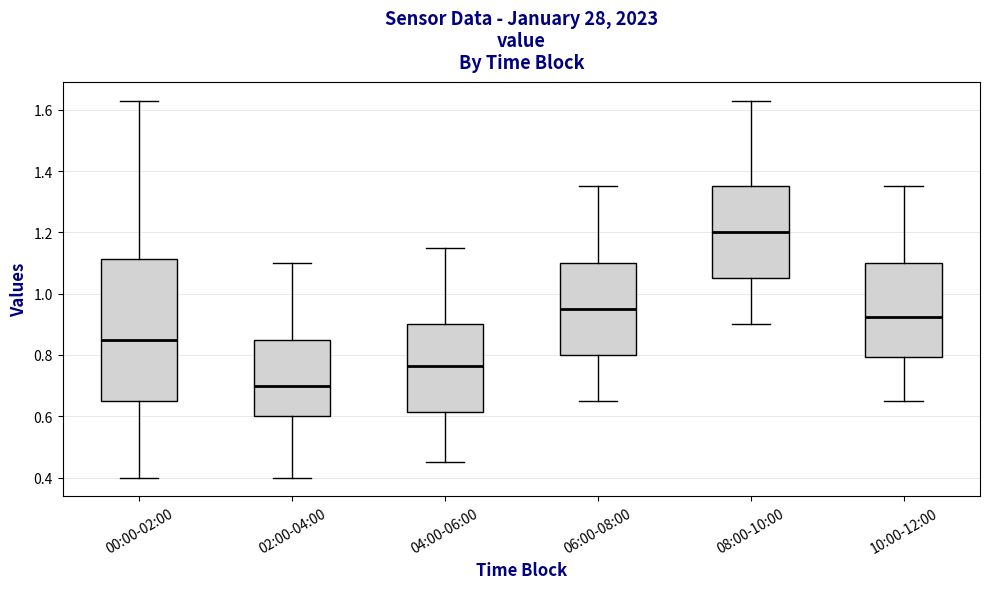

Which box's median line is the highest?

08:00-10:00